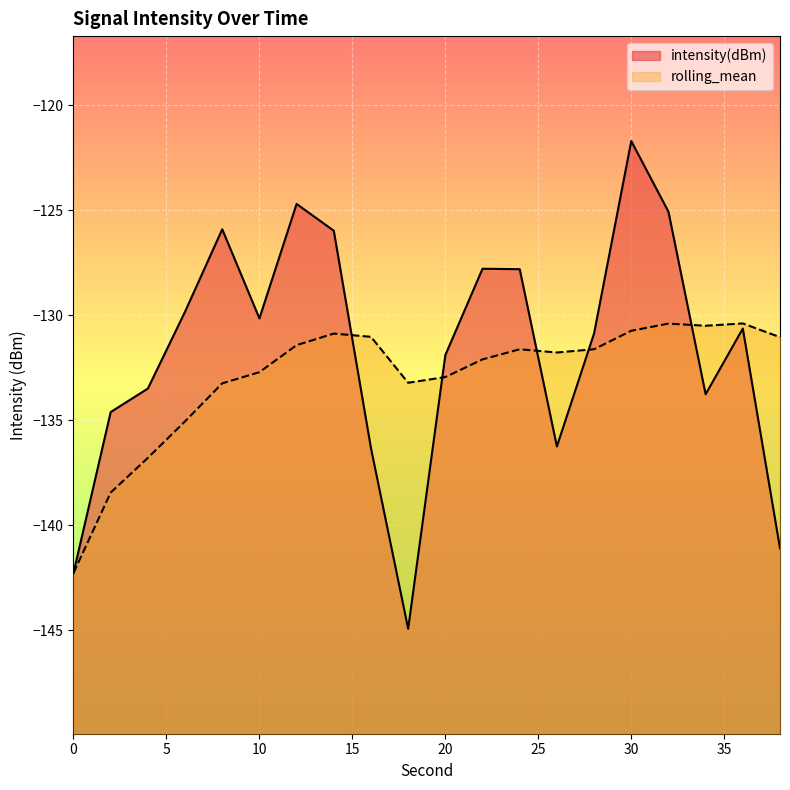

What are all the series names shown in the legend?

intensity(dBm), rolling_mean